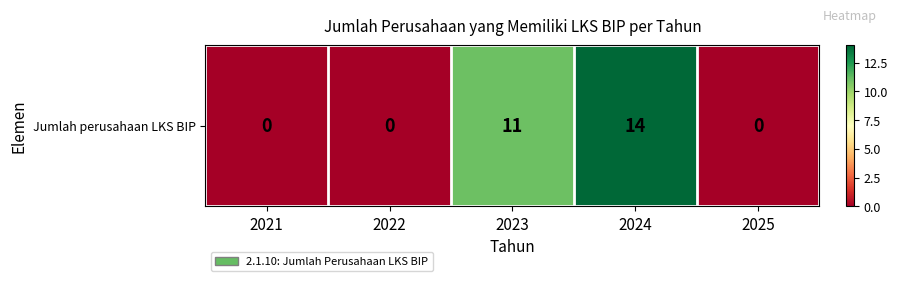

What is the change in value from 2021 to 2023?

+11